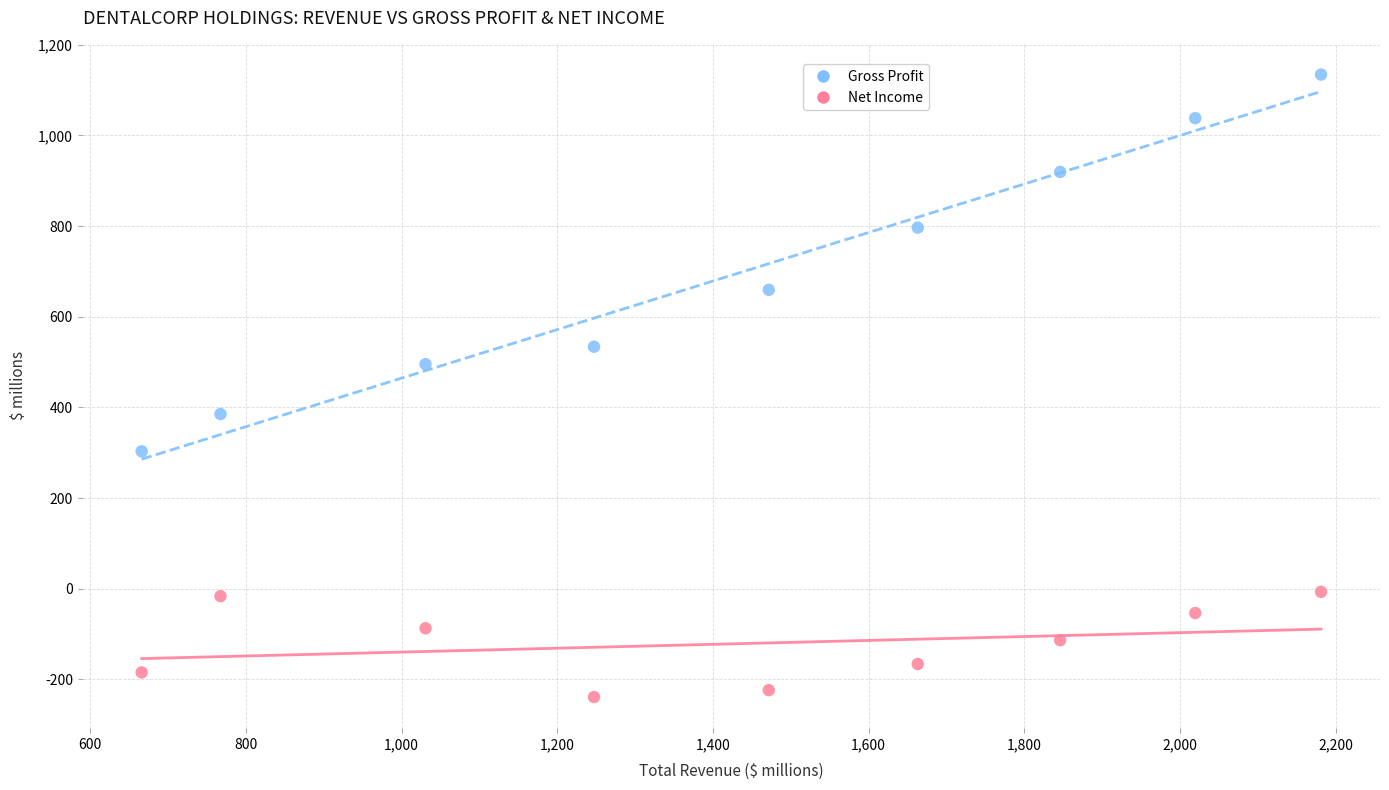

Which series reaches the maximum Y coordinate?

Gross Profit